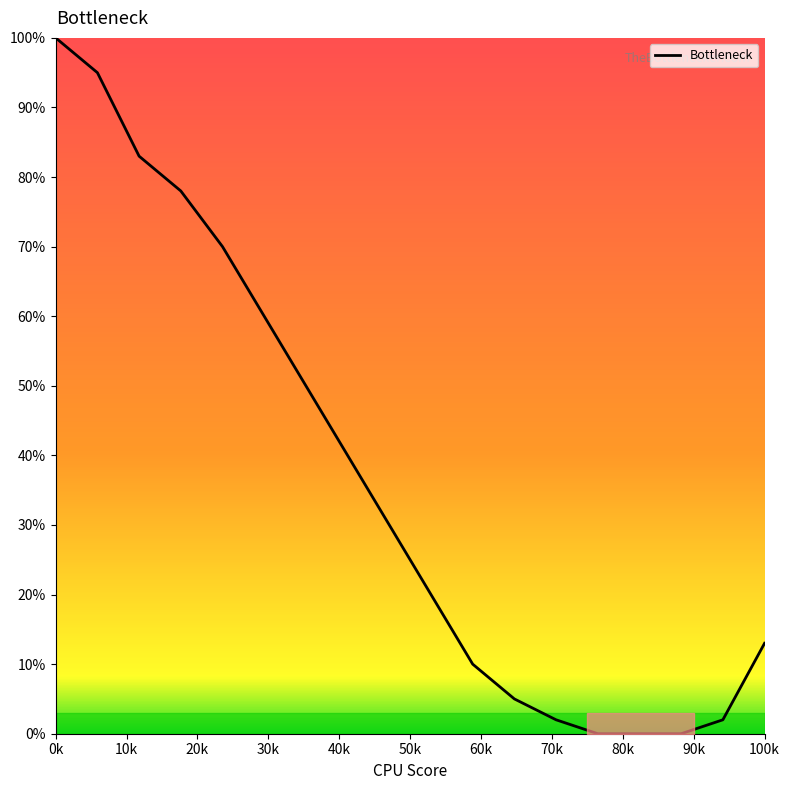

What is the difference between the maximum and minimum values?

100